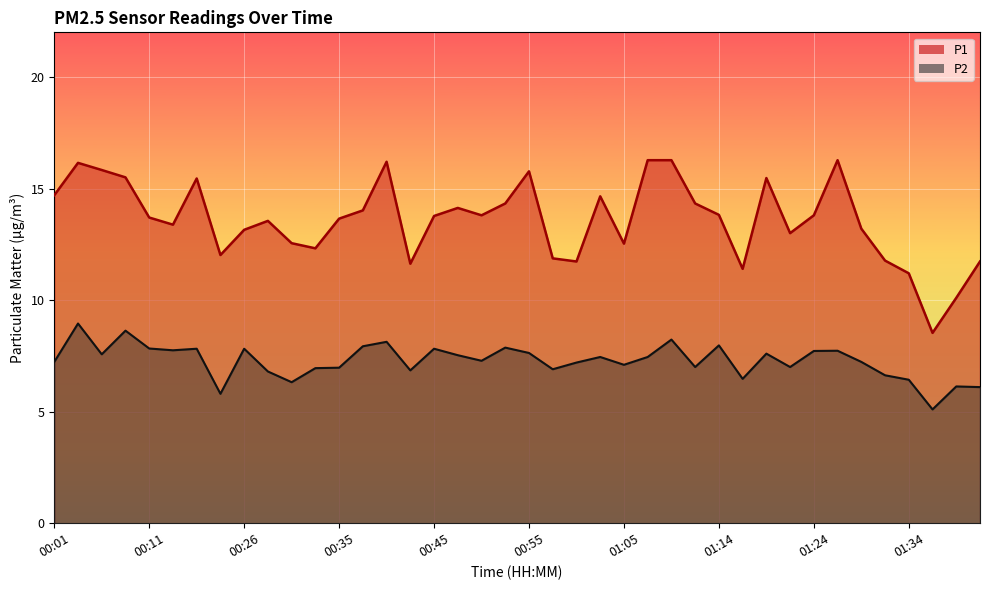

What is the total value across all series at 00:38?

21.9